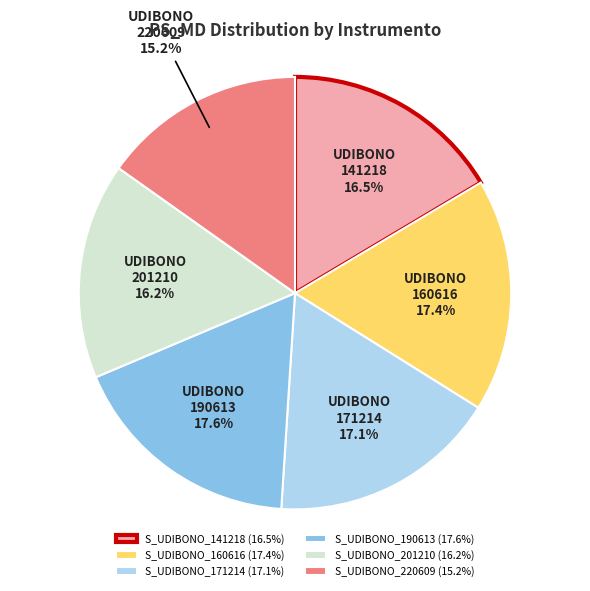

The S_UDIBONO_220609 slice represents 15% of the pie. True or false?

True